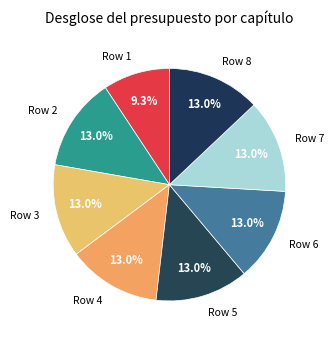

What is the ratio of the value at Row 8 to the value at Row 3?

1.0